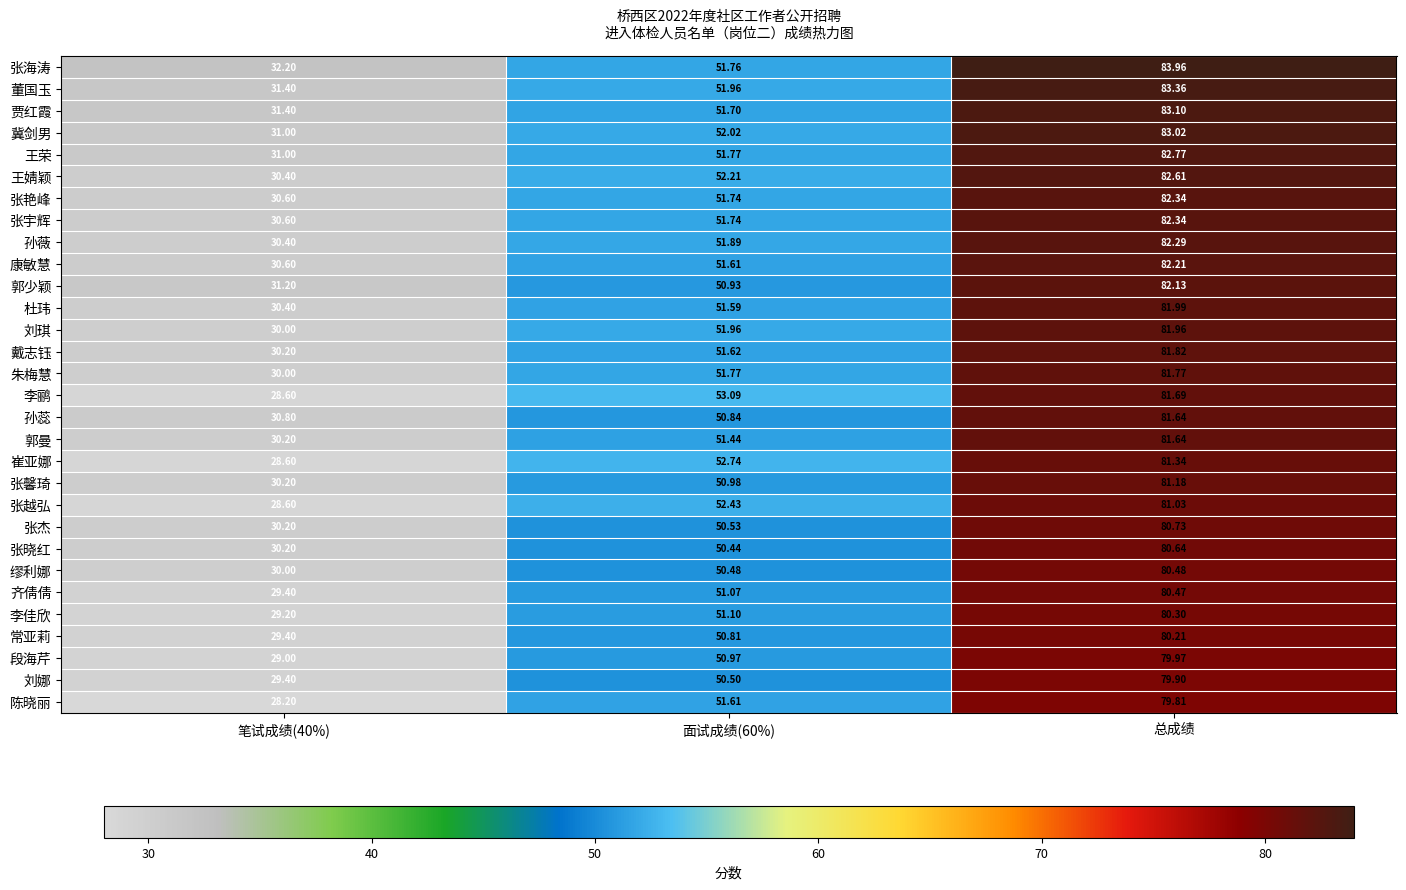

Which series changed the most between 笔试成绩(40%) and 面试成绩(60%)?

李鹂